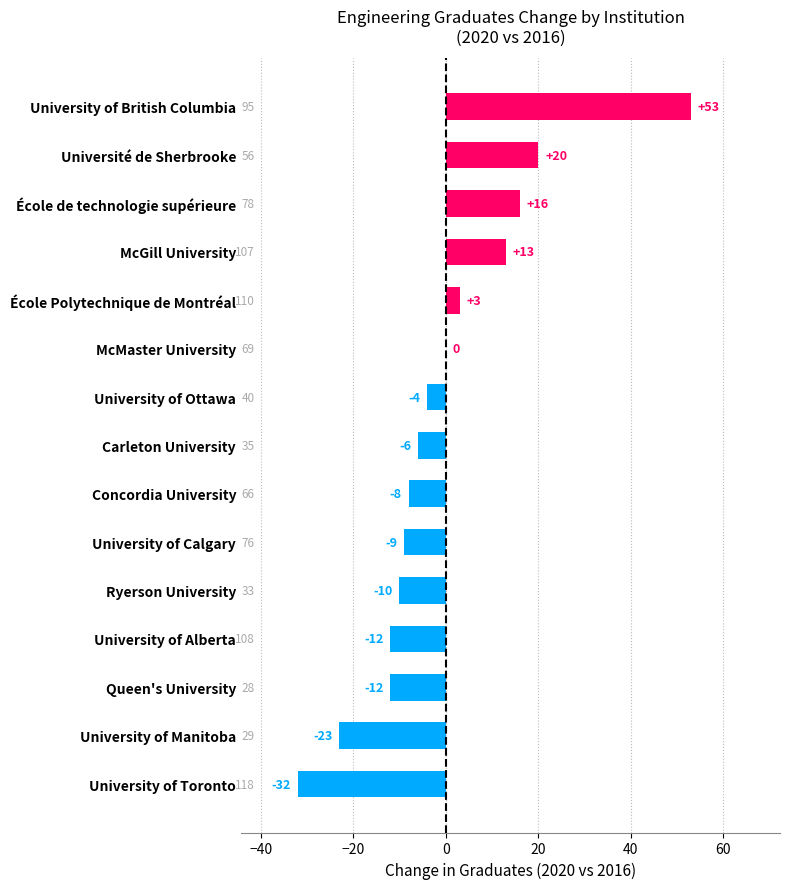

Count the number of categories in the chart.

15